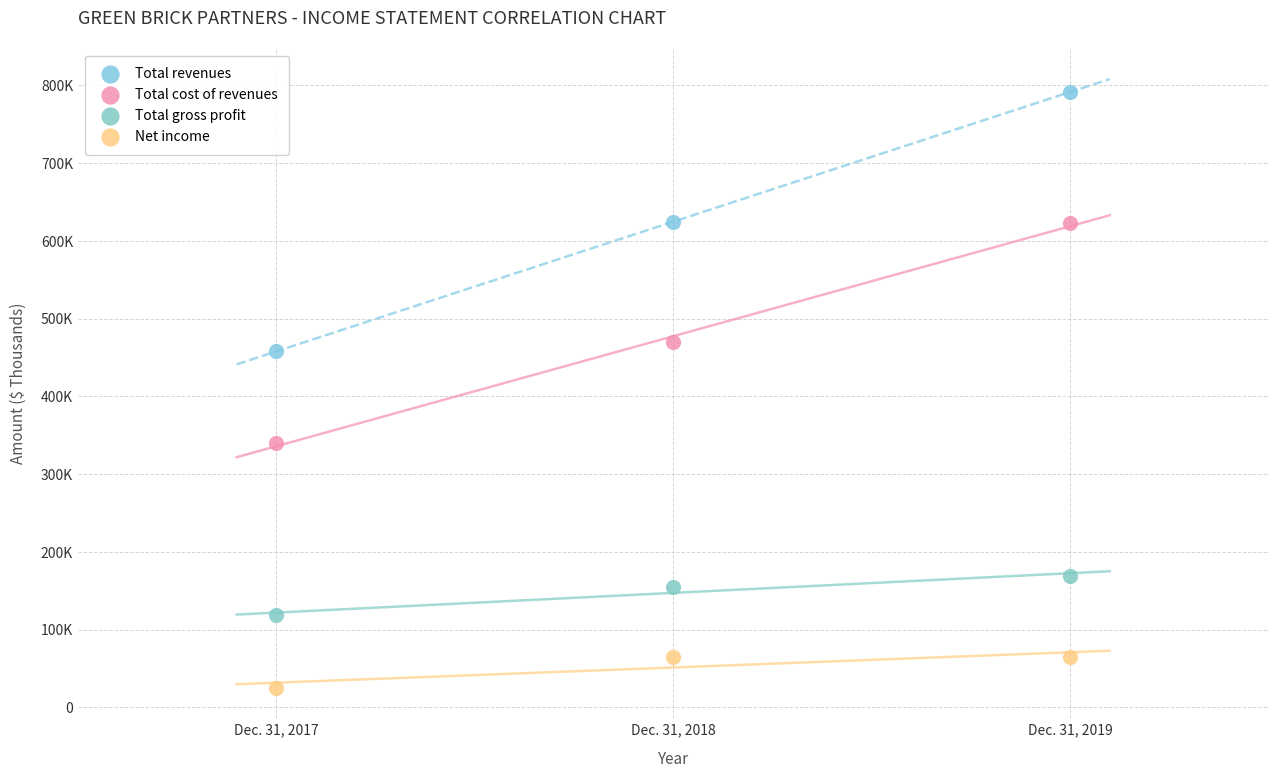

Which series contains the highest Y value?

Total revenues